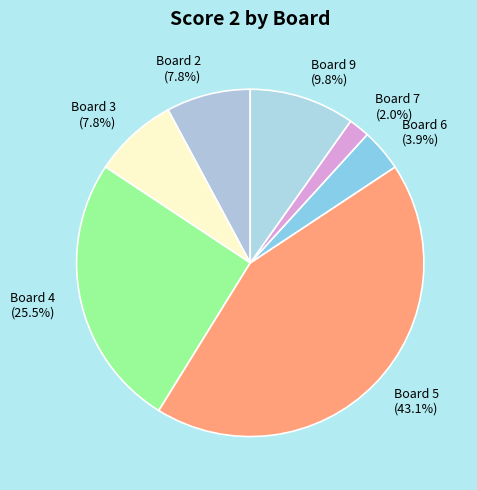

Which slice is the largest?

Board 5 (43.1%)